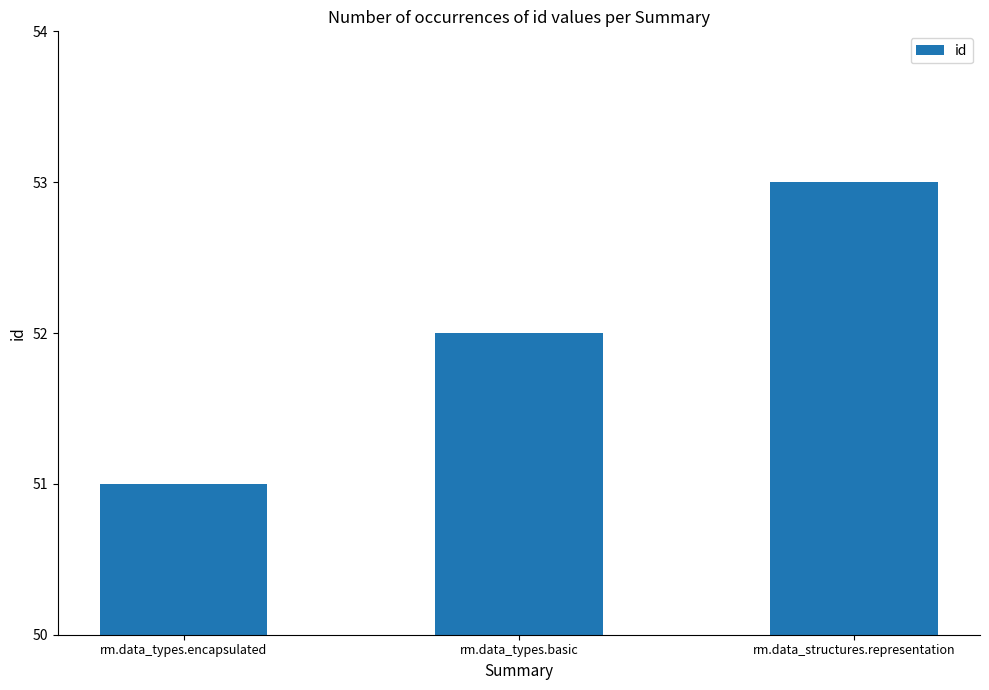

How many categories are shown in the chart?

3